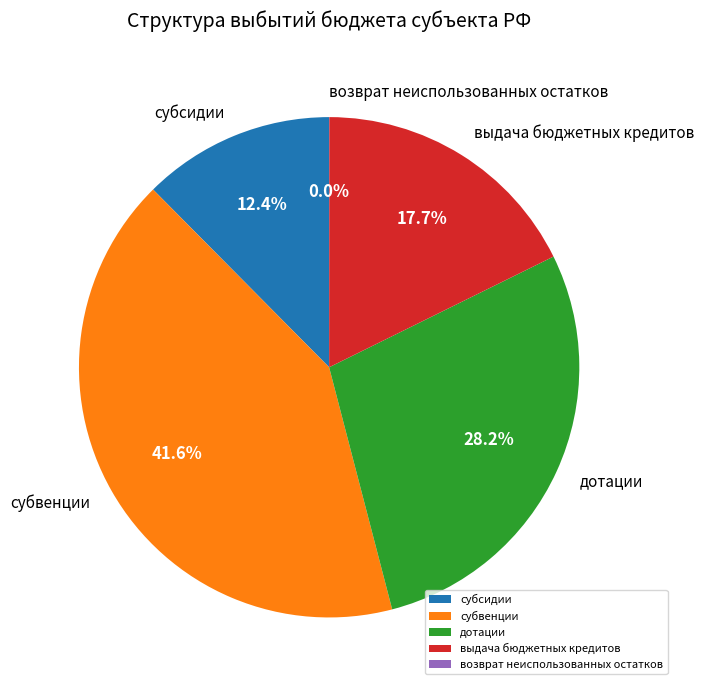

To the nearest percent, what is the difference between the largest and smallest slice percentages?

42%